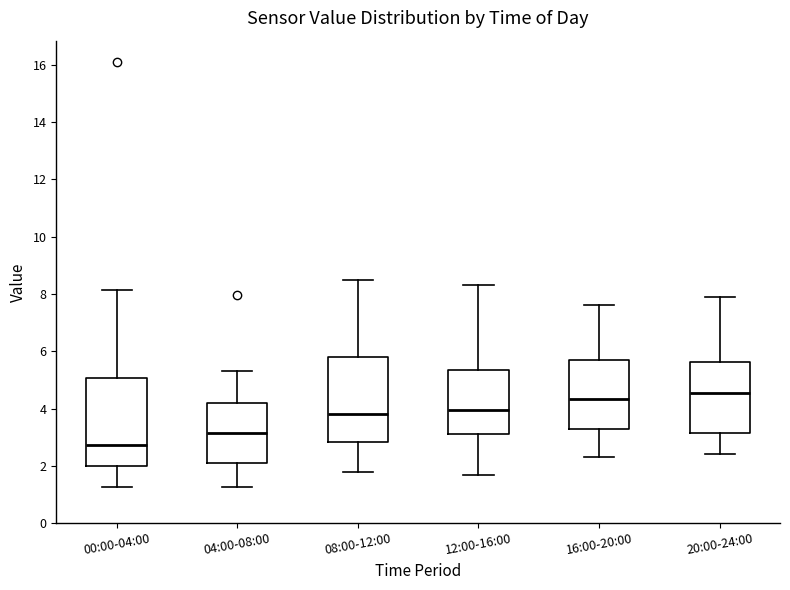

Reading left to right, transcribe this box plot: for each box, give where its median line is, the range the box spans, and where its two whiskers end, as read against the y-axis. The values are not printed on the chart, so give them approximately, as read against the axis.

00:00-04:00: median 2.8, box 2.0 to 5.0, whiskers 1.2 to 8.2
04:00-08:00: median 3.2, box 2.0 to 4.2, whiskers 1.2 to 5.4
08:00-12:00: median 3.8, box 2.8 to 5.8, whiskers 1.8 to 8.6
12:00-16:00: median 4.0, box 3.2 to 5.4, whiskers 1.8 to 8.4
16:00-20:00: median 4.4, box 3.2 to 5.8, whiskers 2.4 to 7.6
20:00-24:00: median 4.6, box 3.2 to 5.6, whiskers 2.4 to 8.0